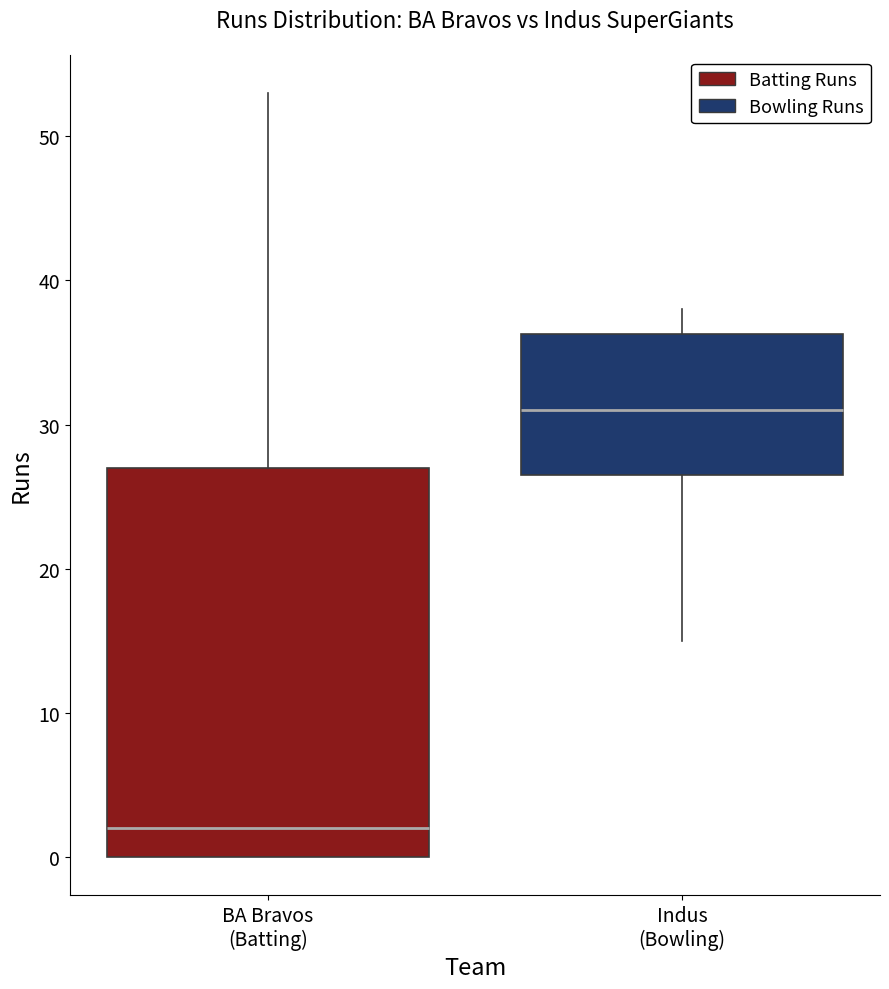

Reading left to right, transcribe this box plot: for each box, give where its median line is, the range the box spans, and where its two whiskers end, as read against the y-axis. The values are not printed on the chart, so give them approximately, as read against the axis.

BA Bravos (Batting): median 2, box 0 to 27, whiskers 0 to 53
Indus (Bowling): median 31, box 27 to 36, whiskers 15 to 38